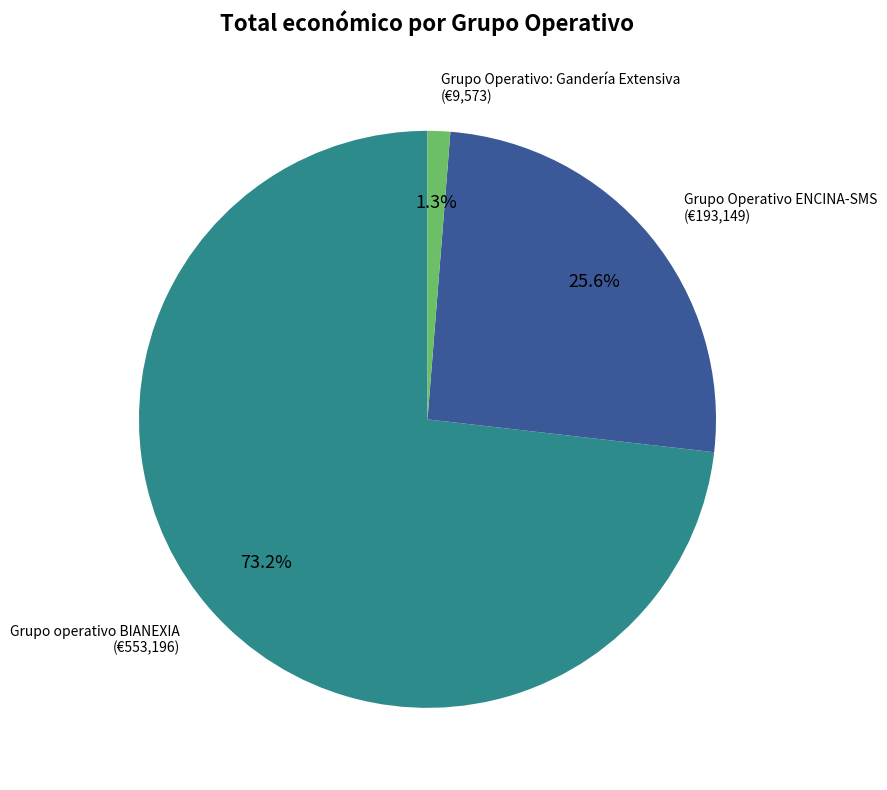

Does any single category account for the majority?

Yes